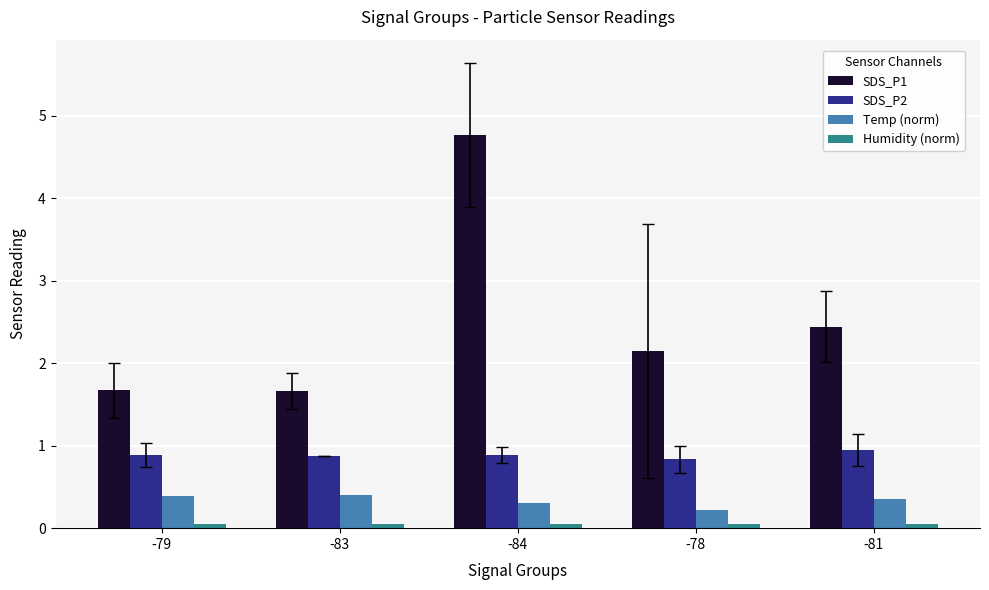

Which series has the widest spread of values?

SDS_P1